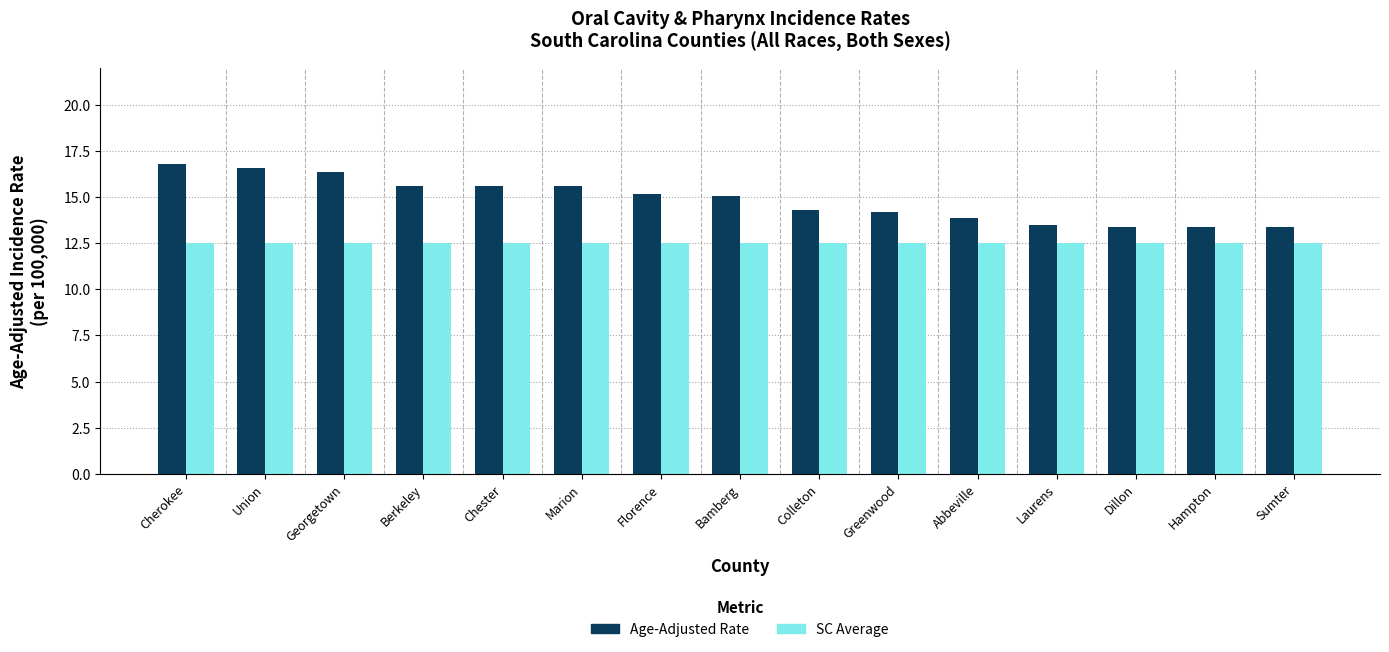

What is the difference between the highest and lowest values at Bamberg?

2.6